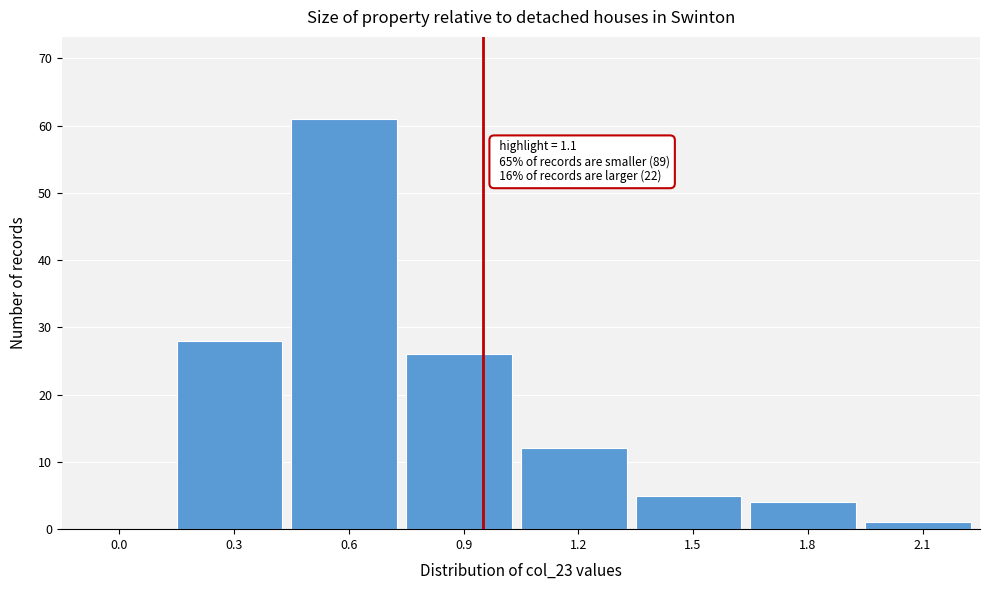

Reading left to right, transcribe all the data shown in this chart.

0.0=0	0.3=28	0.6=61	0.9=26	1.2=12	1.5=5	1.8=4	2.1=1